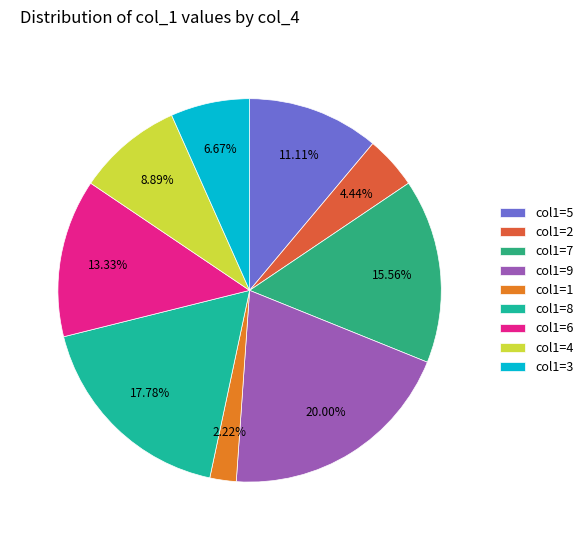

How many slices are in this pie chart?

9